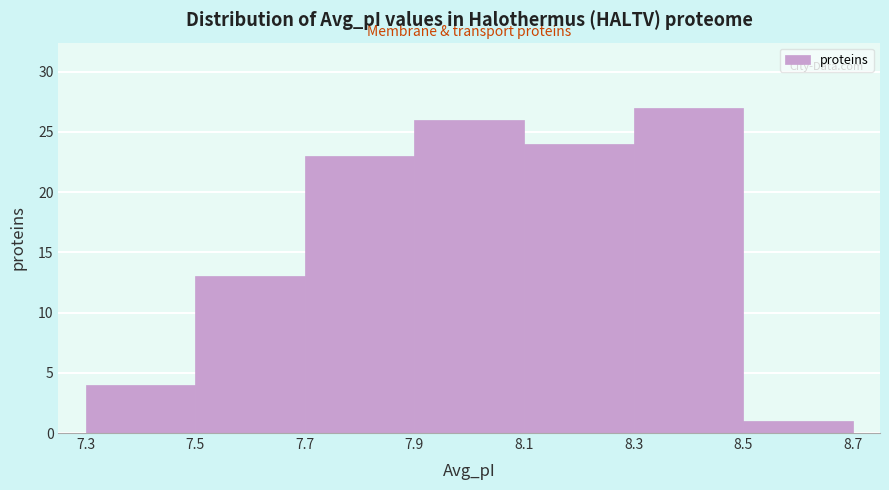

Reading left to right, transcribe this chart: for each bar, give the range it covers on the x-axis and its height. The values are not printed on the chart, so give them approximately, as read against the axis.

7.3 to 7.5: 4
7.5 to 7.7: 13
7.7 to 7.9: 23
7.9 to 8.1: 26
8.1 to 8.3: 24
8.3 to 8.5: 27
8.5 to 8.7: 1